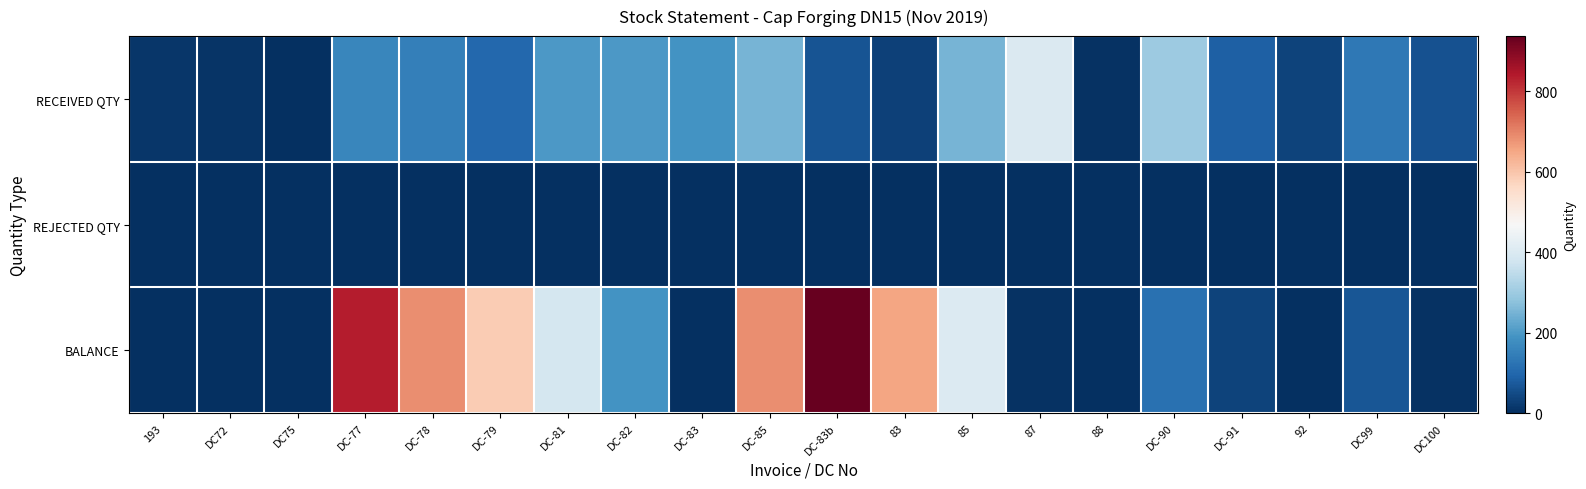

Which series has the largest total across all categories?

BALANCE